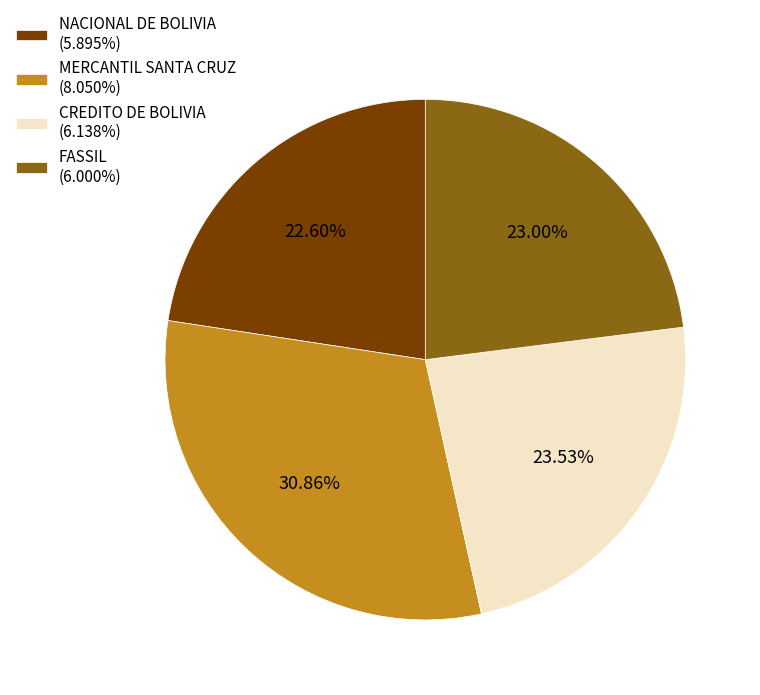

How many segments does this pie chart have?

4